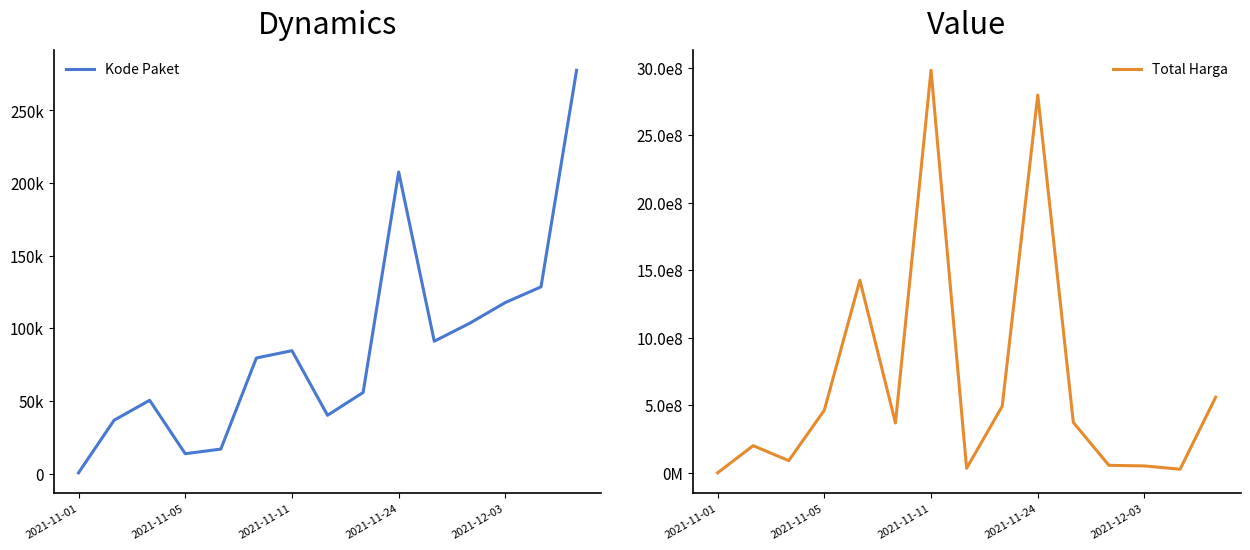

True or false: Total Harga has more than 0 points higher than both neighbors.

True